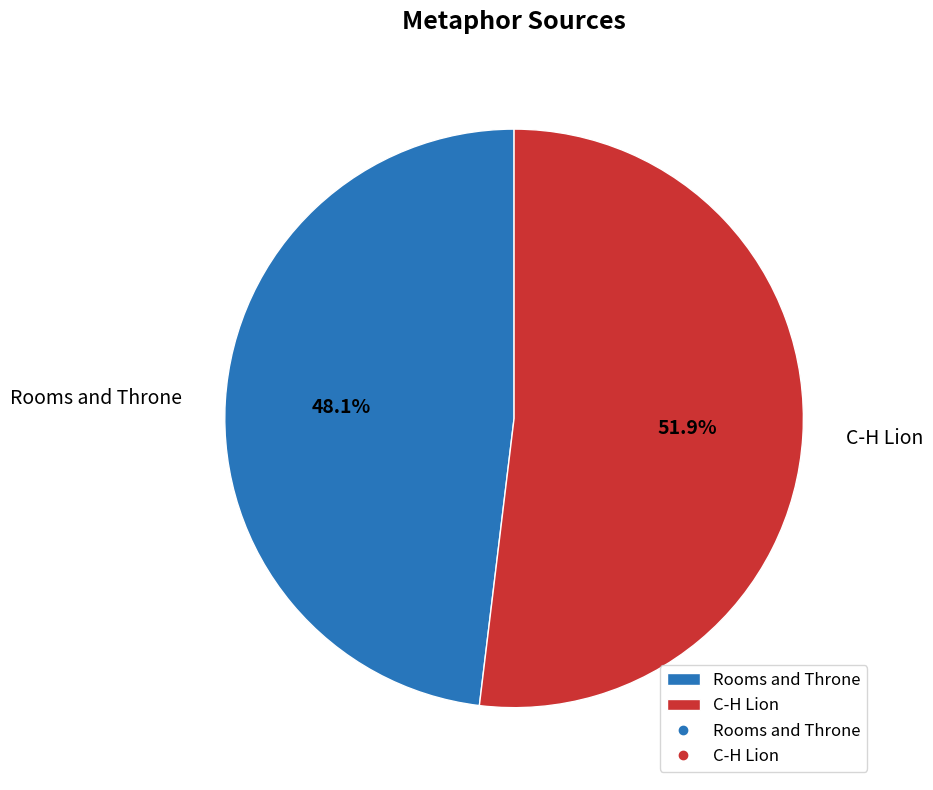

Which slice is the smallest?

Rooms and Throne